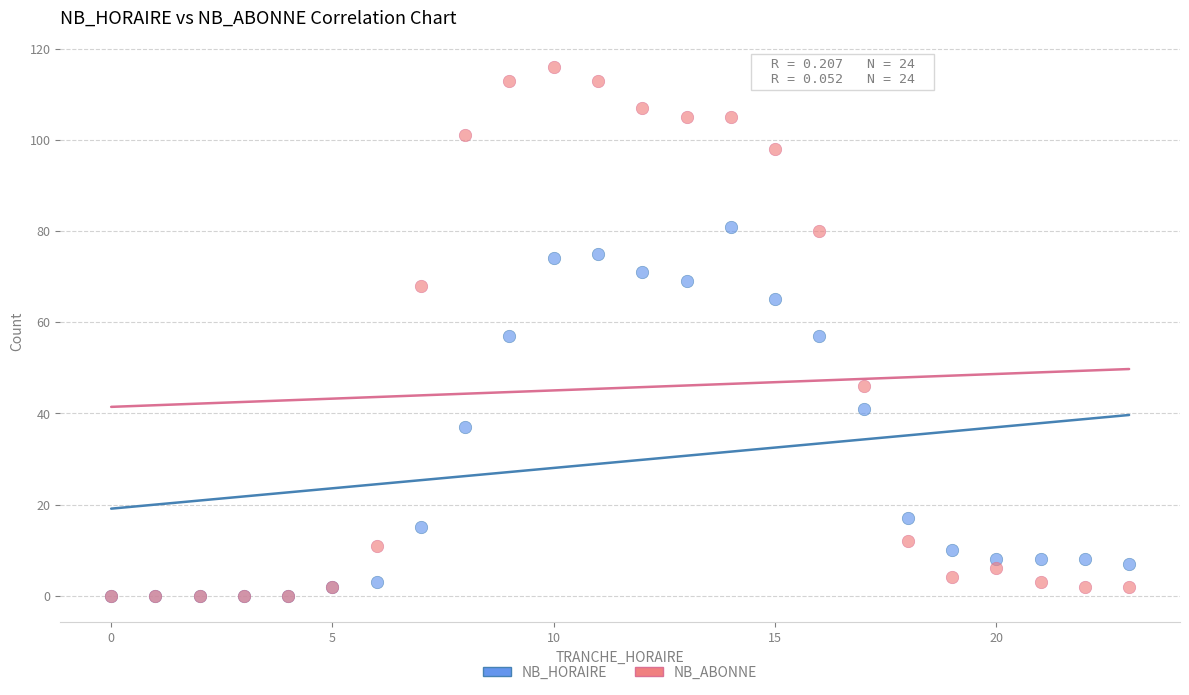

What are all the series names shown in the legend?

NB_HORAIRE, NB_ABONNE